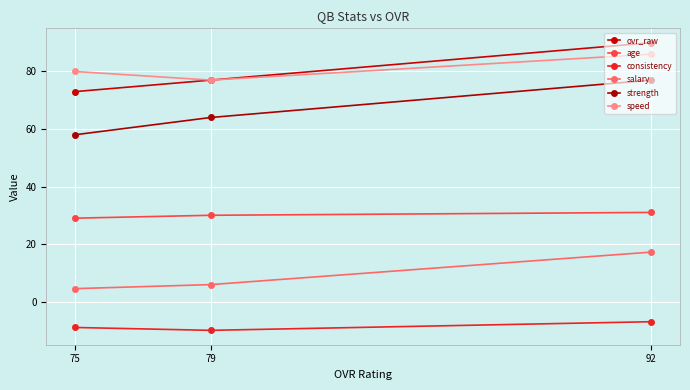

Reading left to right, list all the values displayed in this chart.

ovr_raw: 75=73.0	79=77.0	92=90.0
age: 75=29.0	79=30.0	92=31.0
consistency: 75=-9.0	79=-10.0	92=-7.0
salary: 75=4.5	79=5.9	92=17.2
strength: 75=58.0	79=64.0	92=77.0
speed: 75=80.0	79=77.0	92=86.0